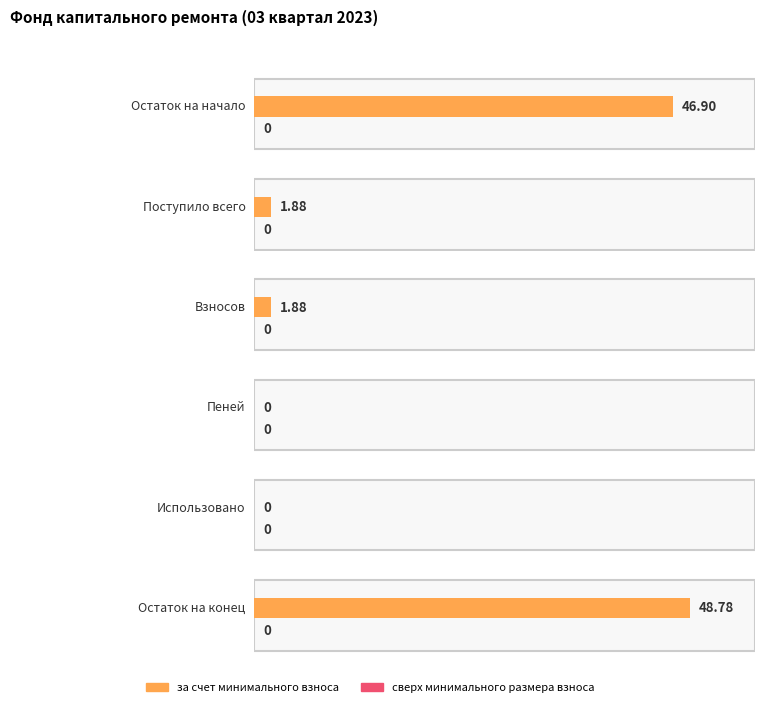

The сверх минимального размера взноса series shows 0.0 at Использовано. True or false?

True